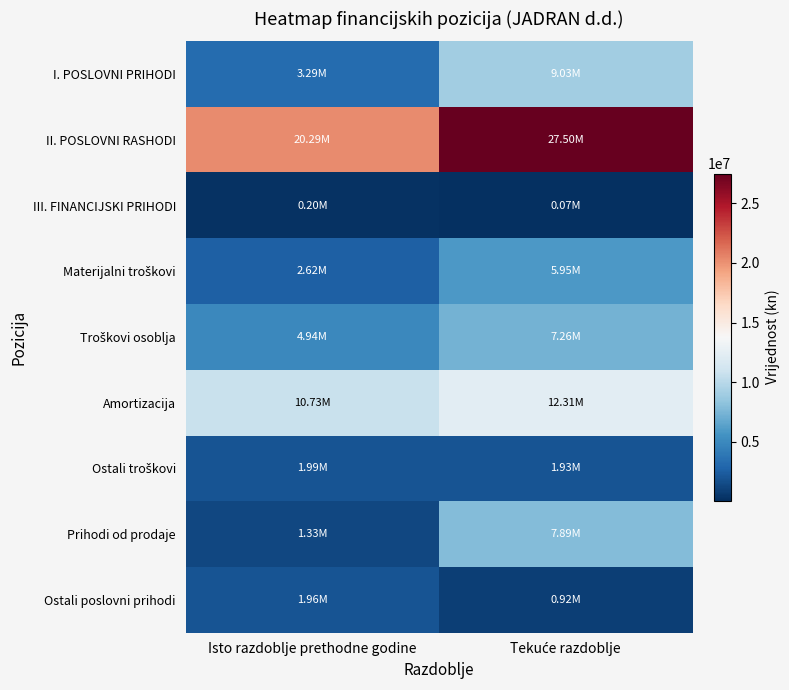

Which series has the largest total across all categories?

II. POSLOVNI RASHODI